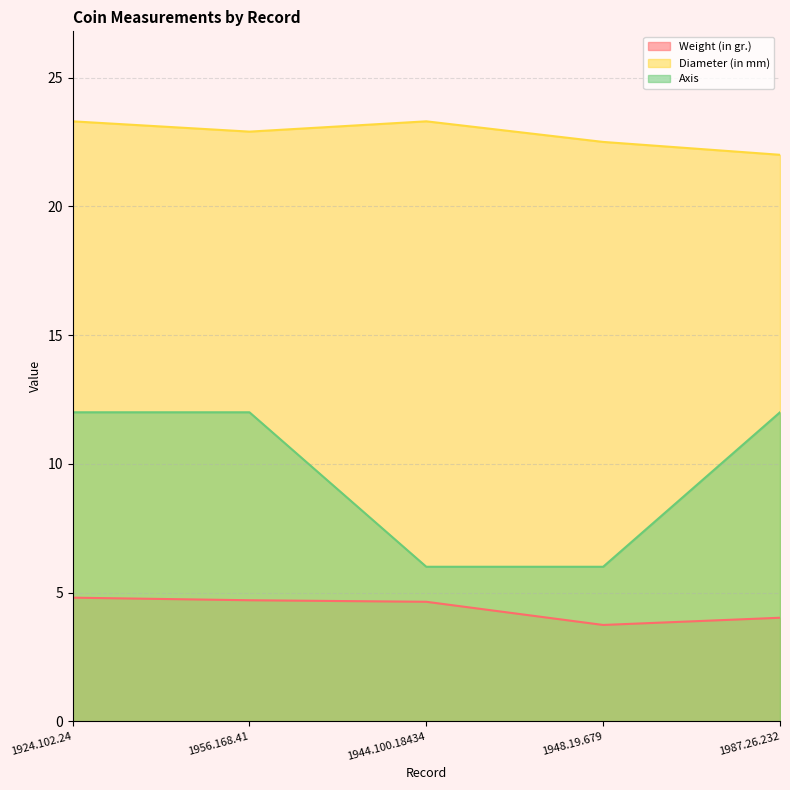

What is the sum of the Weight (in gr.) values at 1987.26.232 and 1956.168.41?

8.7